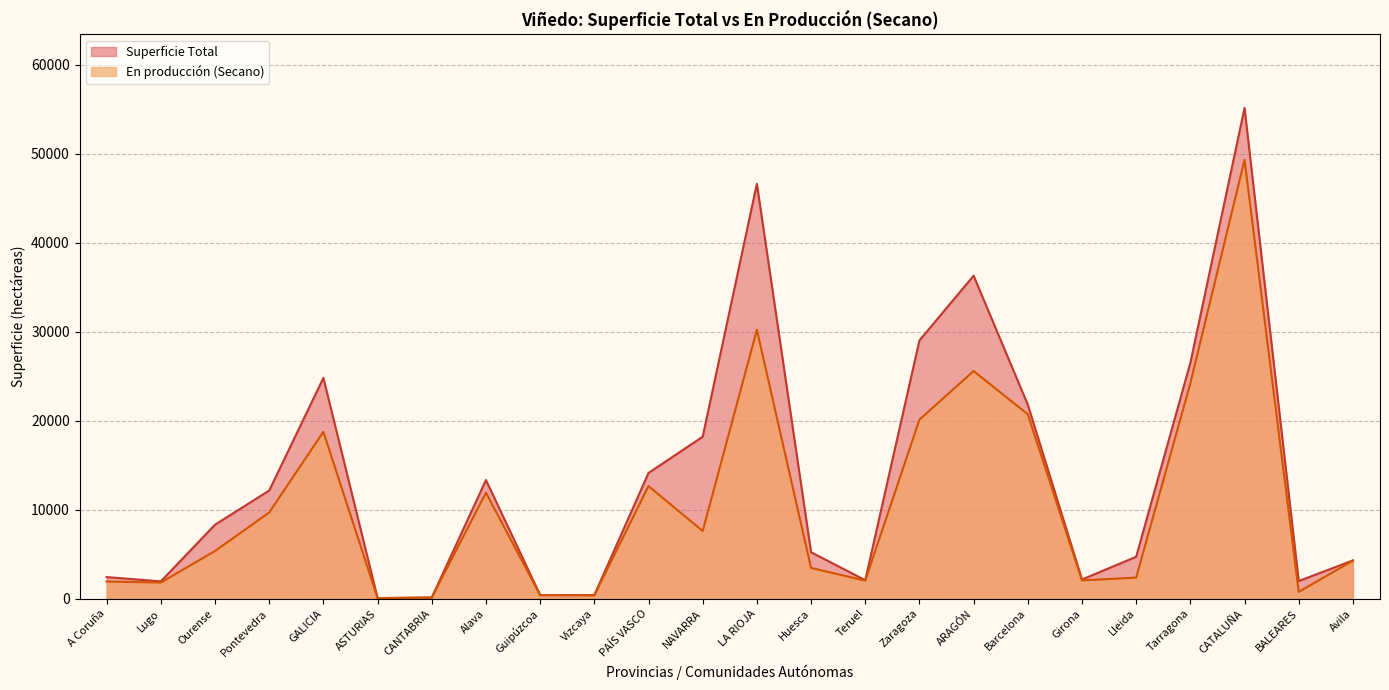

At which category does En producción (Secano) reach its first local valley?

Lugo